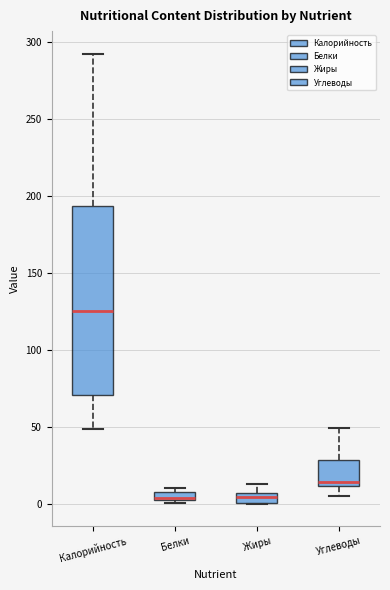

Comparing the boxes themselves (not the whiskers), which one is the tallest?

Калорийность